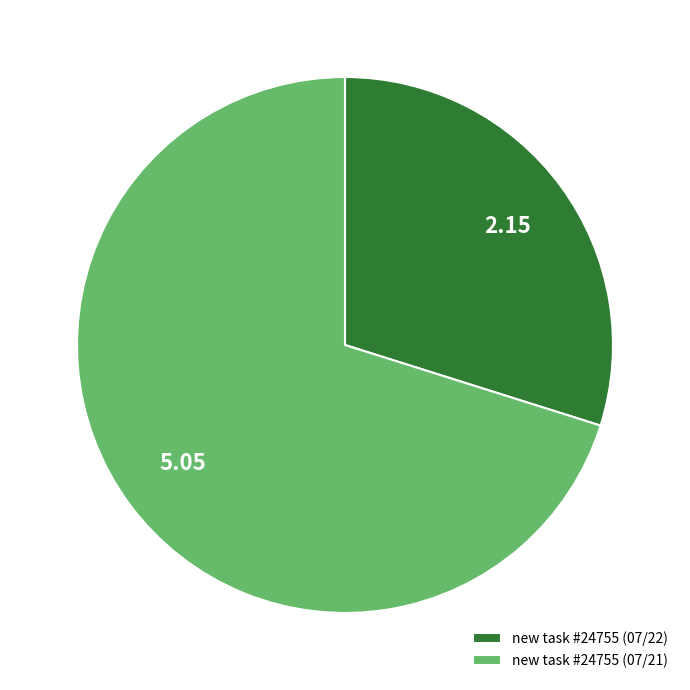

How many slices are in this pie chart?

2